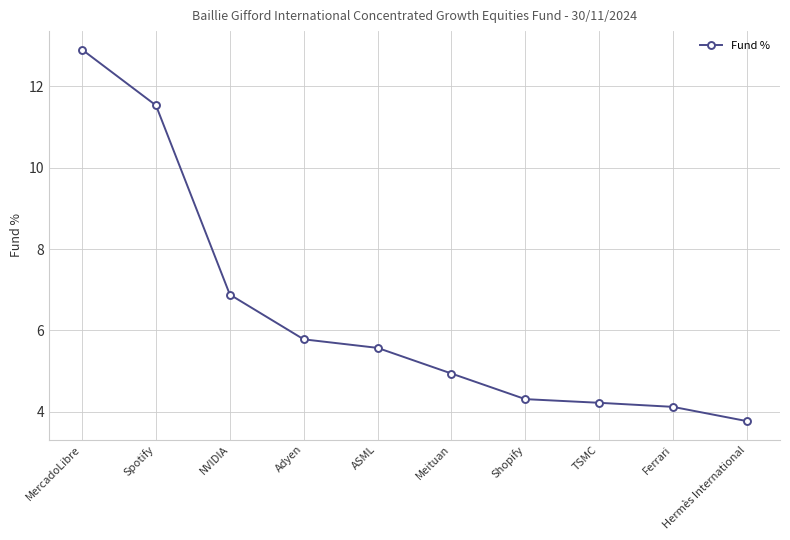

What is the value of the 1st point from the left?

12.9